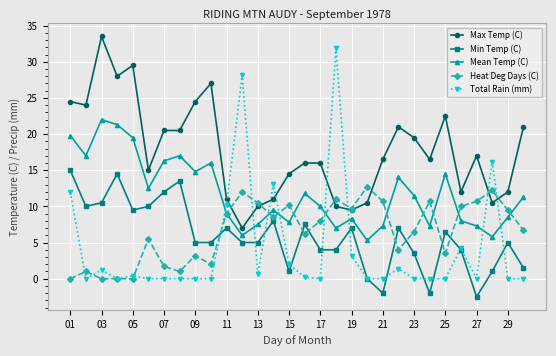

What is the value of the Total Rain (mm) point at the 11th from the left?

10.2